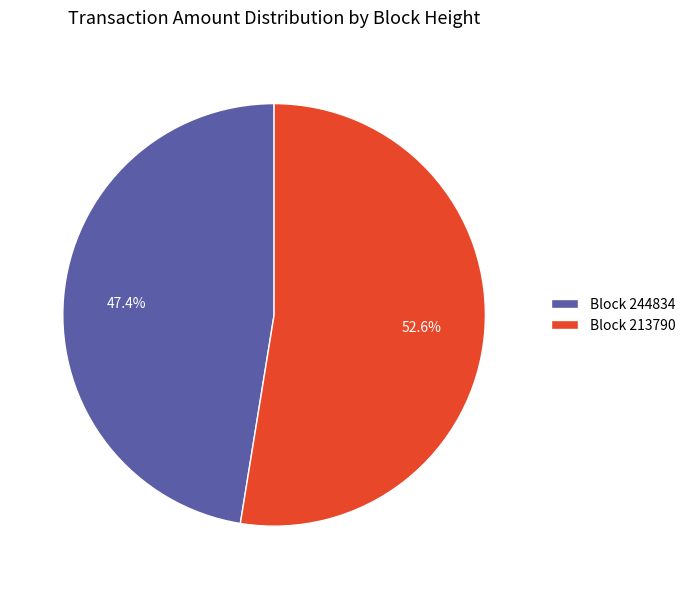

Approximately how many times larger is the value at Block 213790 compared to Block 244834?

1.1